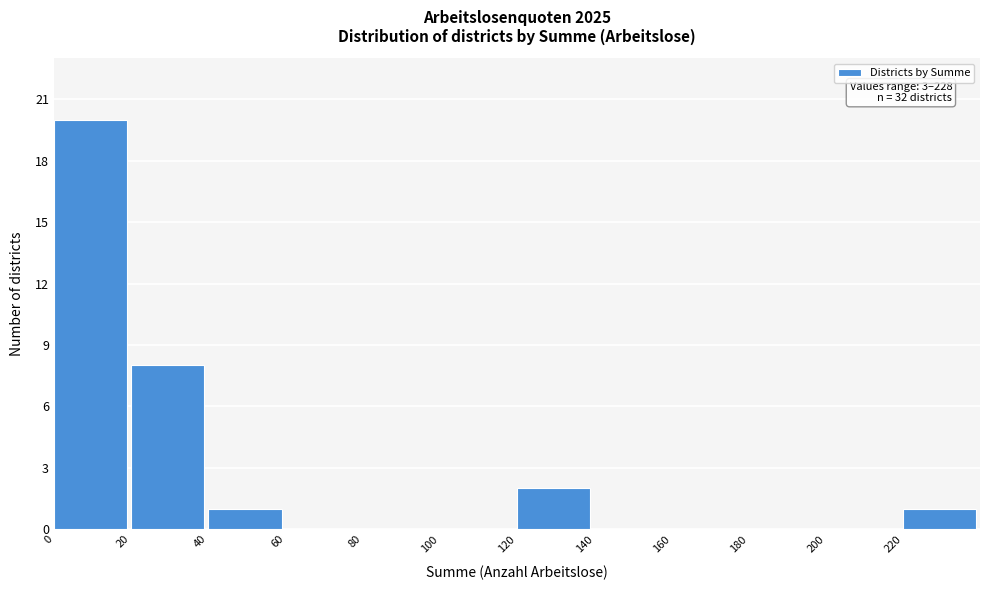

Over which range of the x-axis is the bar tallest?

0 to 20